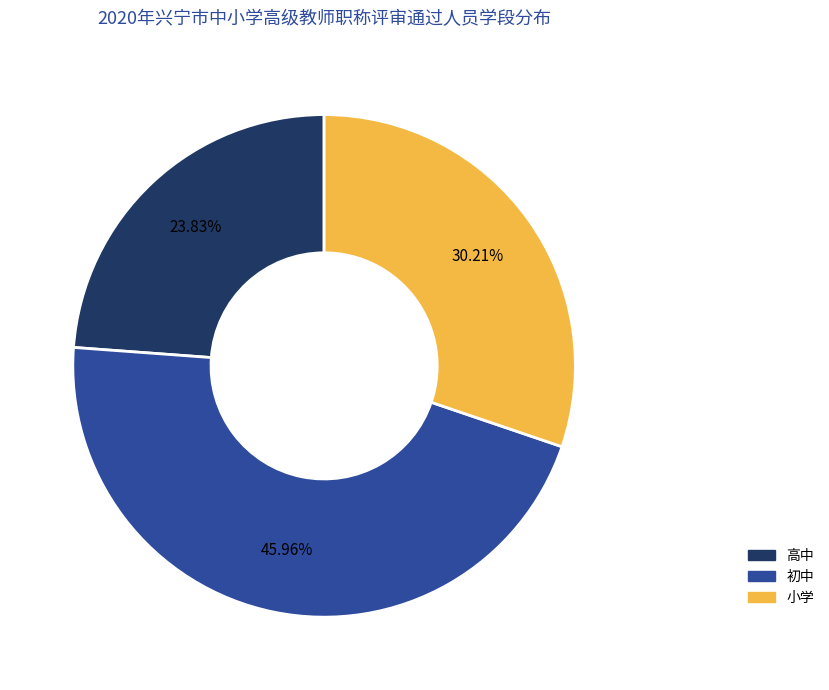

Which has a higher value, 高中 or 小学?

小学